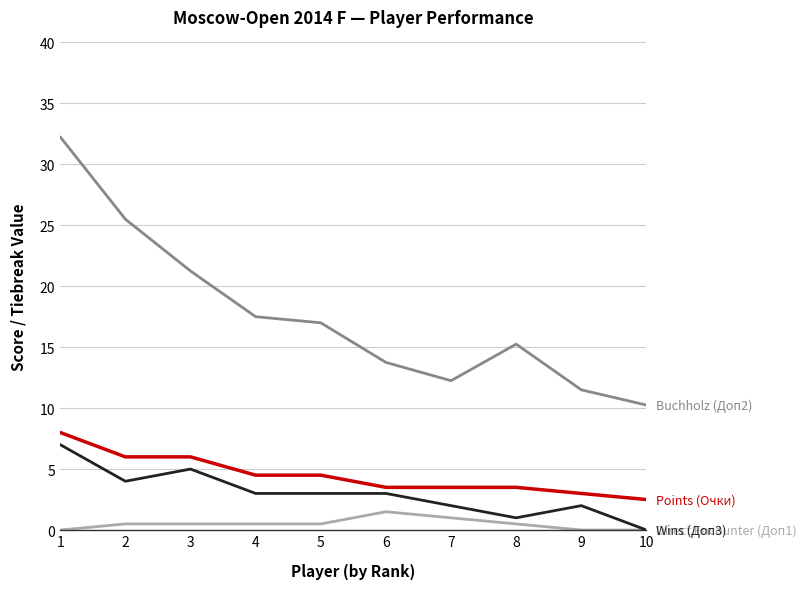

How many series are shown in this chart?

4